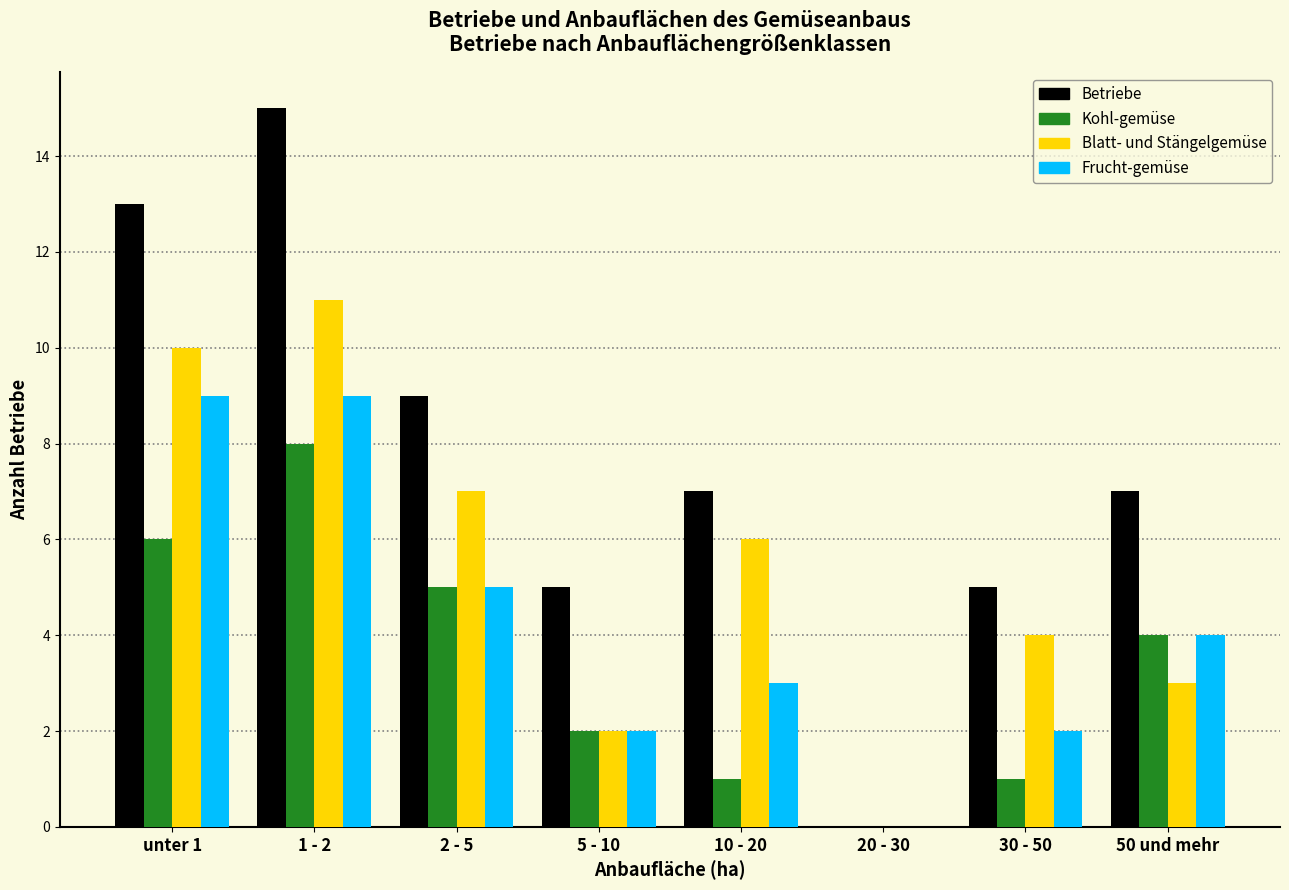

Which label corresponds to the largest value in the chart?

1 - 2